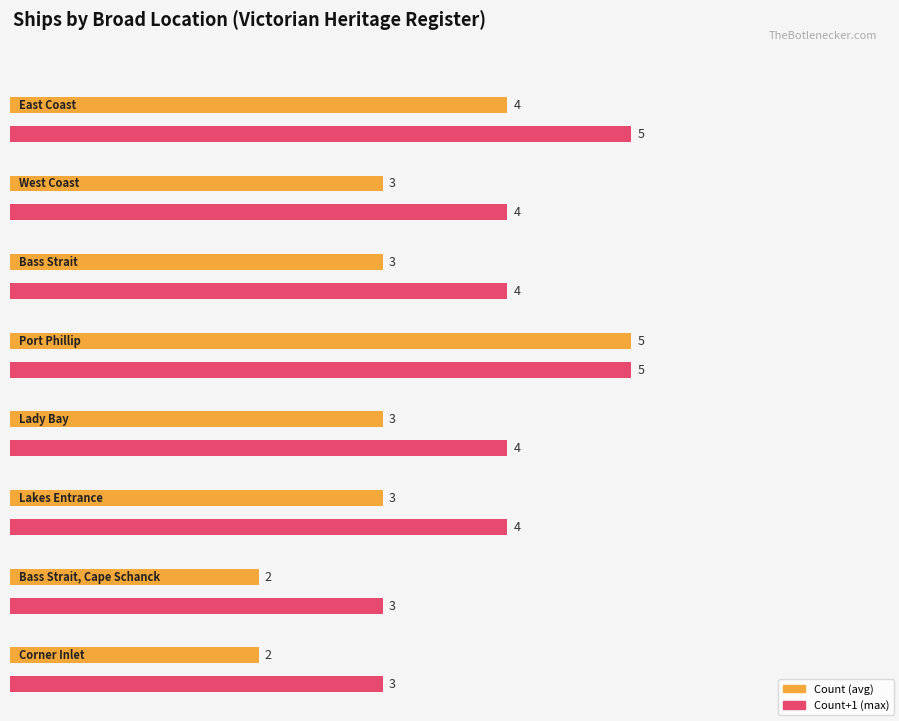

Rank the categories by value from lowest to highest.

Bass Strait, Cape Schanck, Corner Inlet, West Coast, Bass Strait, Lady Bay, Lakes Entrance, East Coast, Port Phillip